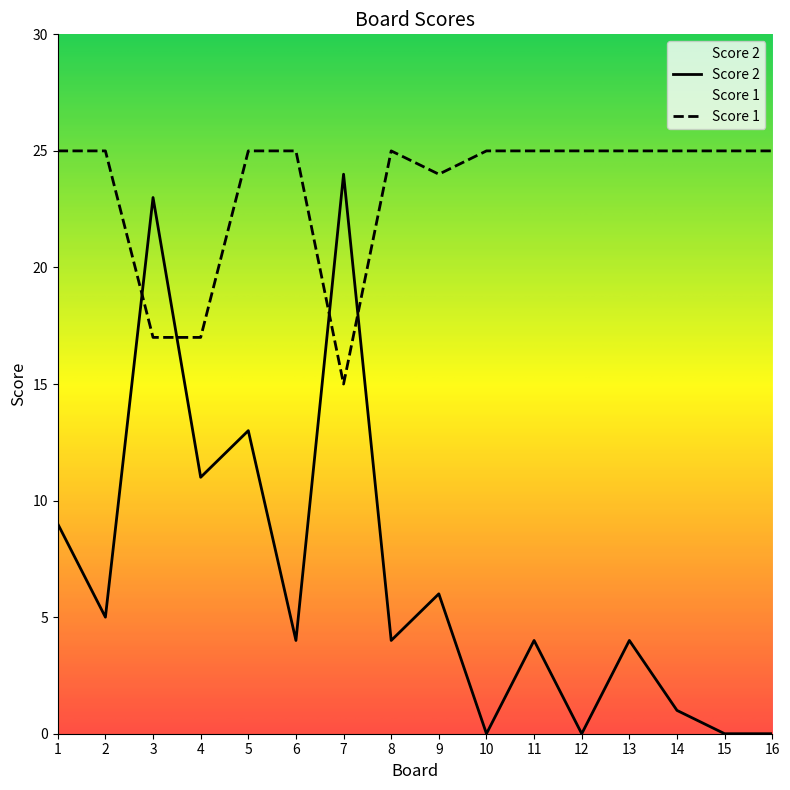

What is the total value across all series at 11?

29